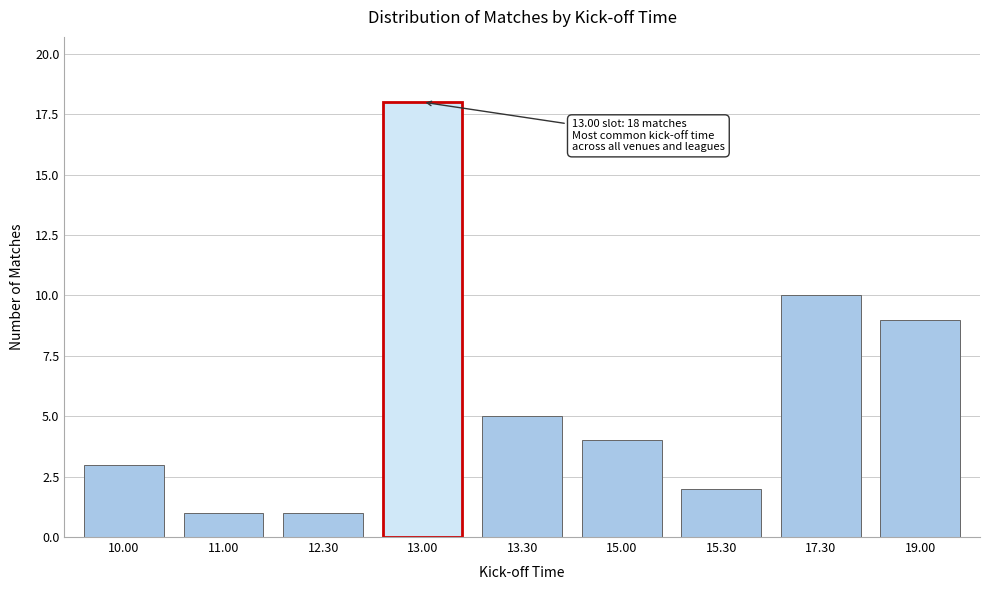

Reading left to right, transcribe all the data shown in this chart.

3	1	1	18	5	4	2	10	9